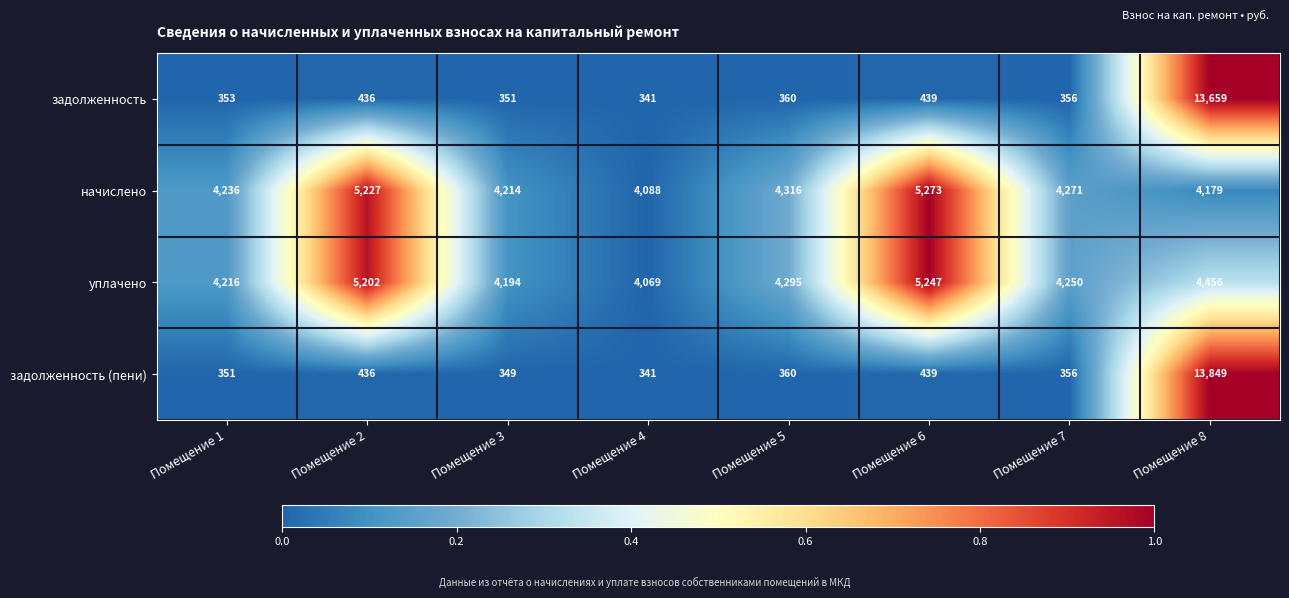

At which category is the sum across all series the highest?

Помещение 8